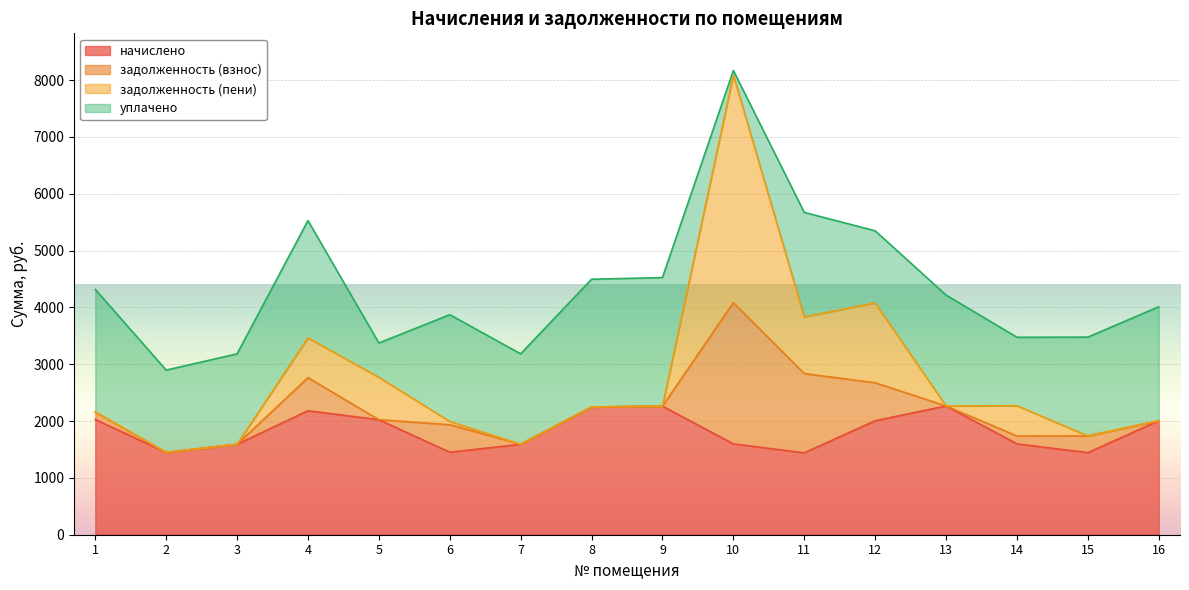

Is the value of задолженность (пени) at 10 greater than the value of начислено at 12?

Yes